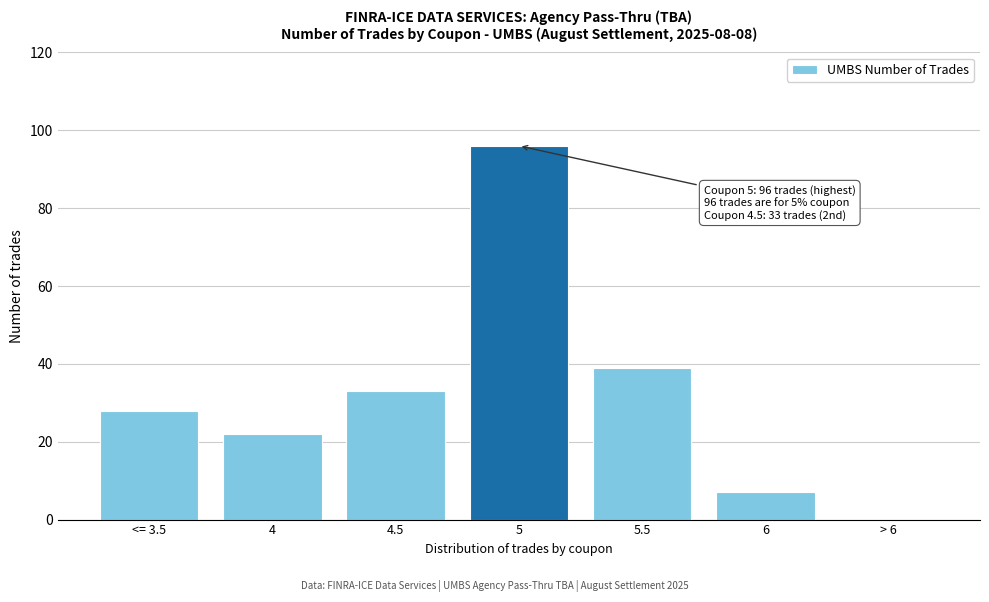

Reading left to right, transcribe all the data shown in this chart.

<= 3.5=28	4=22	4.5=33	5=96	5.5=39	6=7	> 6=0